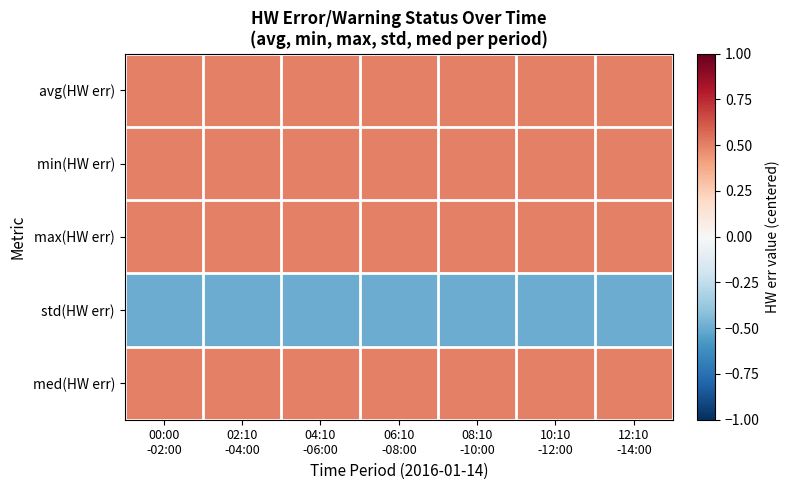

Reading right to left, extract all data points from this chart.

avg(HW err): 12:10
-14:00=0.5	10:10
-12:00=0.5	08:10
-10:00=0.5	06:10
-08:00=0.5	04:10
-06:00=0.5	02:10
-04:00=0.5	00:00
-02:00=0.5
min(HW err): 12:10
-14:00=0.5	10:10
-12:00=0.5	08:10
-10:00=0.5	06:10
-08:00=0.5	04:10
-06:00=0.5	02:10
-04:00=0.5	00:00
-02:00=0.5
max(HW err): 12:10
-14:00=0.5	10:10
-12:00=0.5	08:10
-10:00=0.5	06:10
-08:00=0.5	04:10
-06:00=0.5	02:10
-04:00=0.5	00:00
-02:00=0.5
std(HW err): 12:10
-14:00=-0.5	10:10
-12:00=-0.5	08:10
-10:00=-0.5	06:10
-08:00=-0.5	04:10
-06:00=-0.5	02:10
-04:00=-0.5	00:00
-02:00=-0.5
med(HW err): 12:10
-14:00=0.5	10:10
-12:00=0.5	08:10
-10:00=0.5	06:10
-08:00=0.5	04:10
-06:00=0.5	02:10
-04:00=0.5	00:00
-02:00=0.5